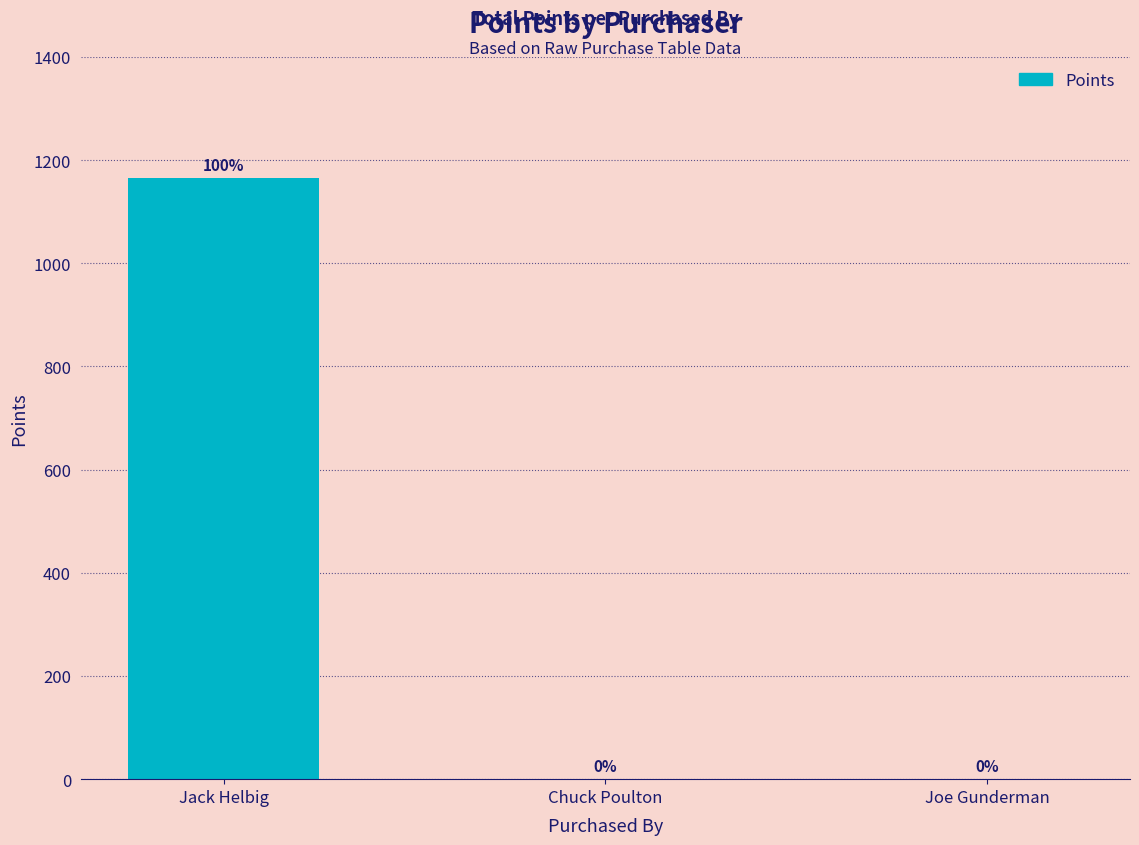

Are the bars horizontal?

No